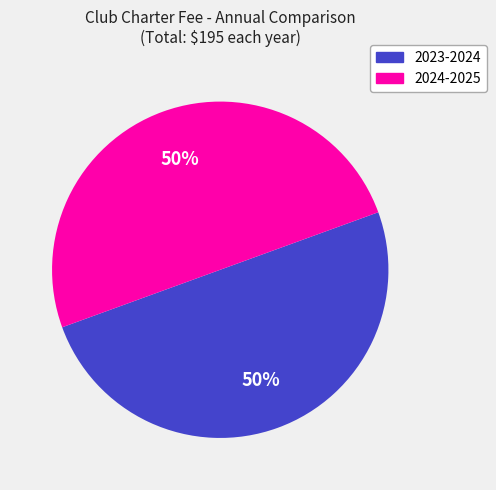

How many segments does this pie chart have?

2